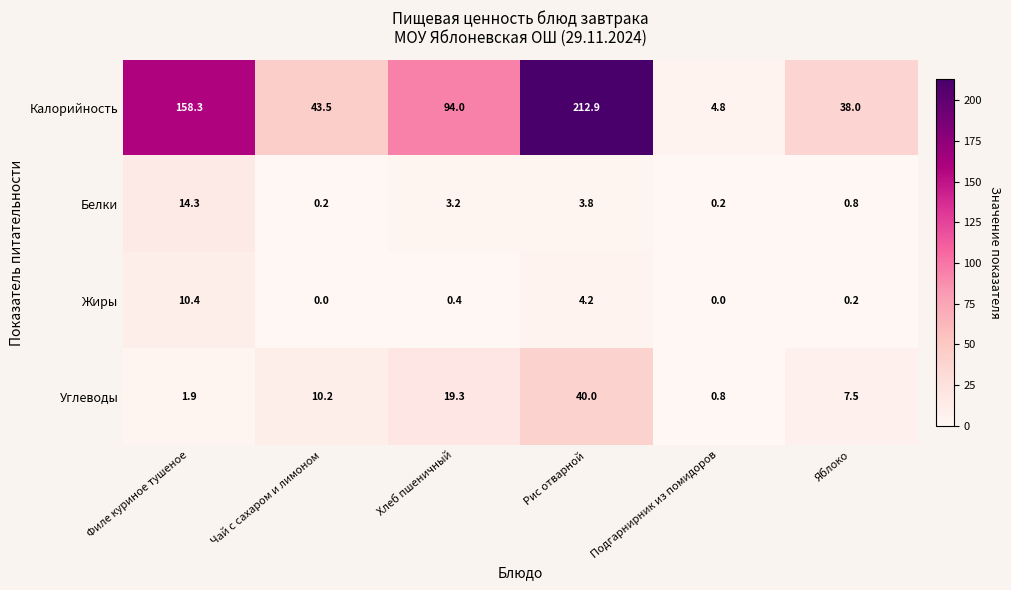

Between Рис отварной and Яблоко, which series saw the biggest shift?

Калорийность